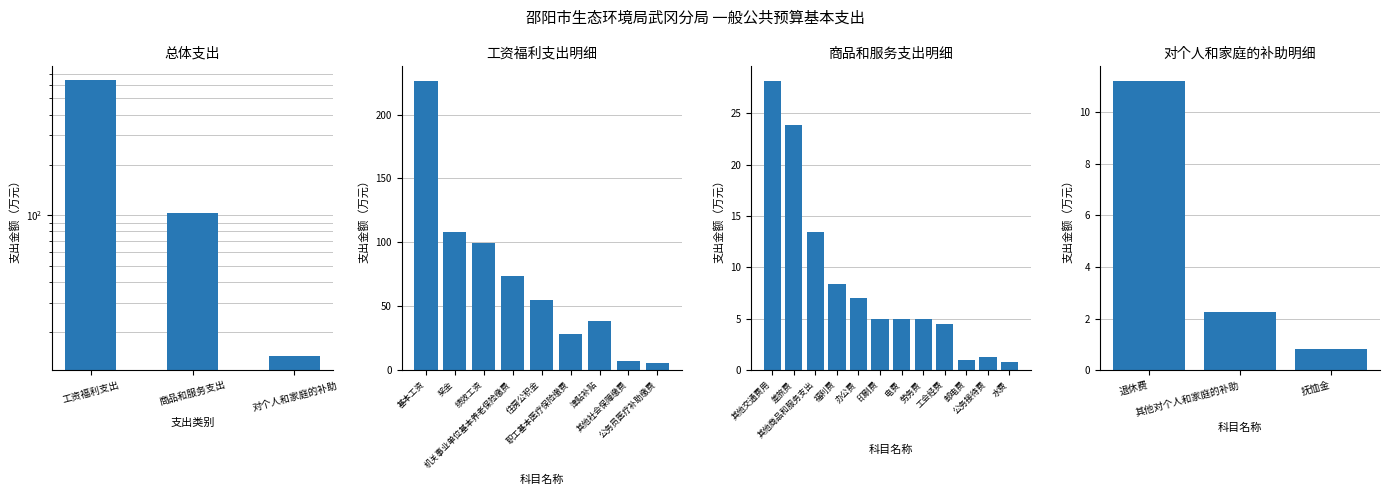

What is the minimum value shown in the chart?

14.3